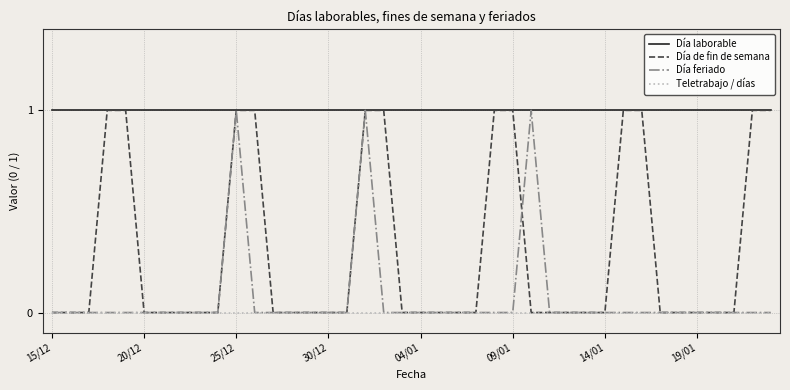

Does the chart display data point markers on the line(s)?

No